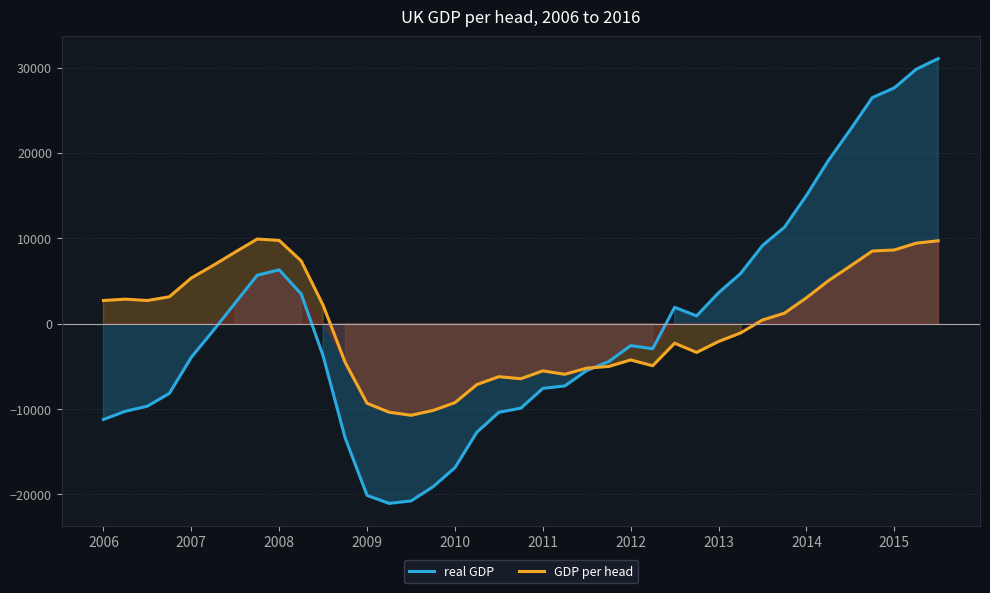

The GDP per head series shows 8628.7 at 2015. True or false?

True